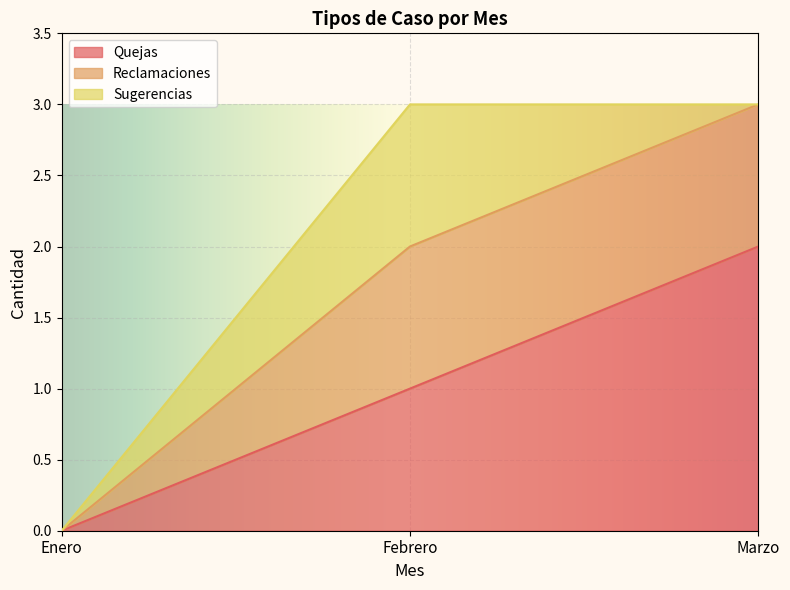

At which label does Quejas reach its minimum?

Enero